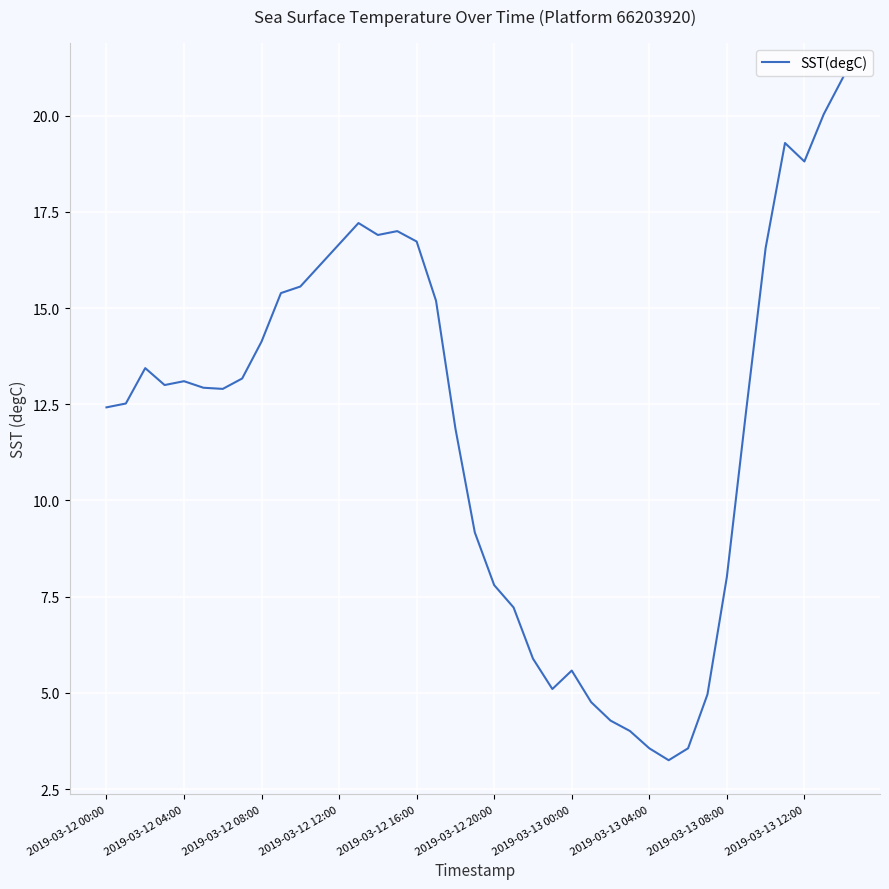

How many lines are shown in the chart?

1